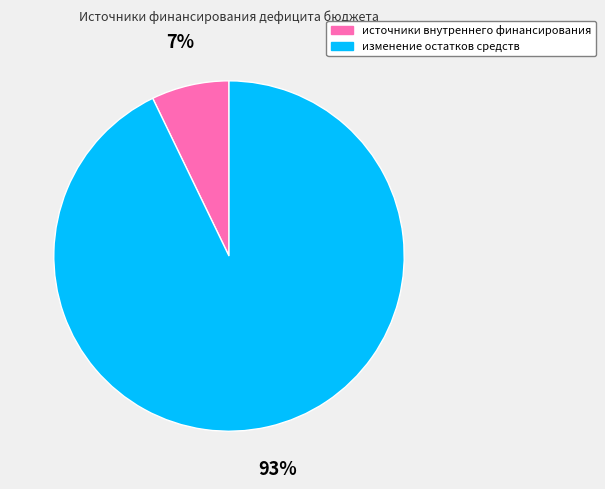

Between изменение остатков средств and источники внутреннего финансирования, which is larger?

изменение остатков средств